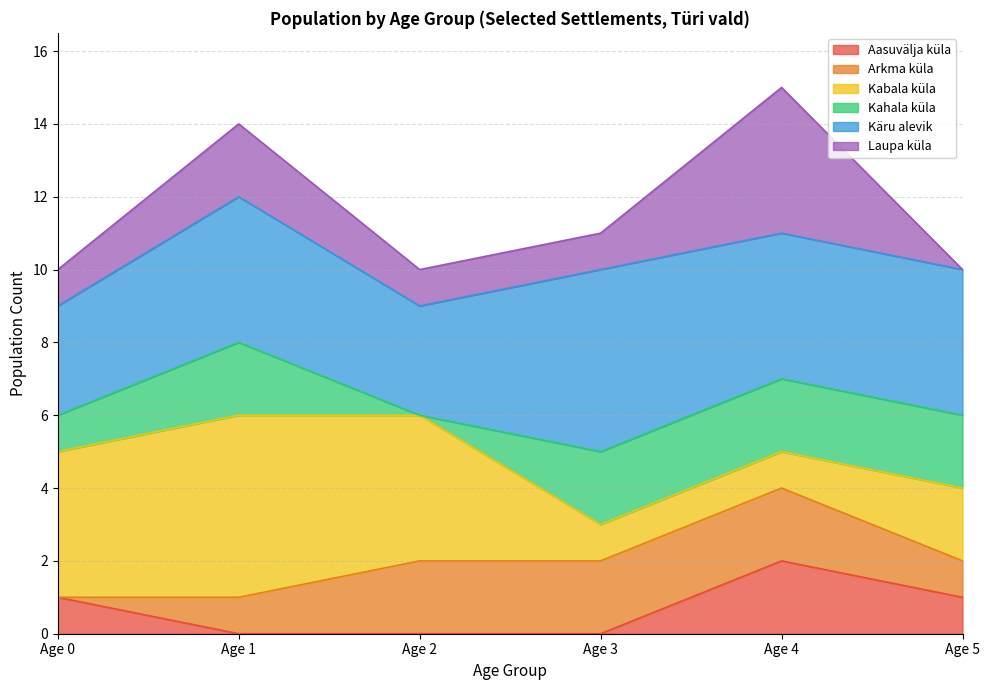

What is the difference between the maximum and second lowest values in the Kahala küla series?

1